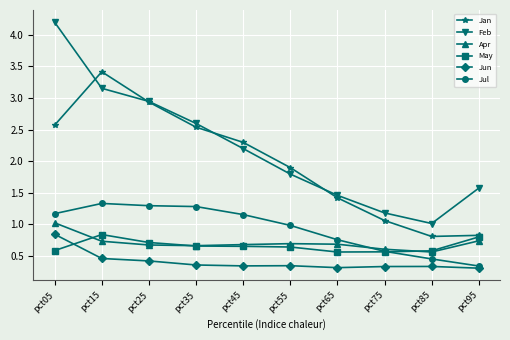

At which category does Jan reach its first local peak?

pct15